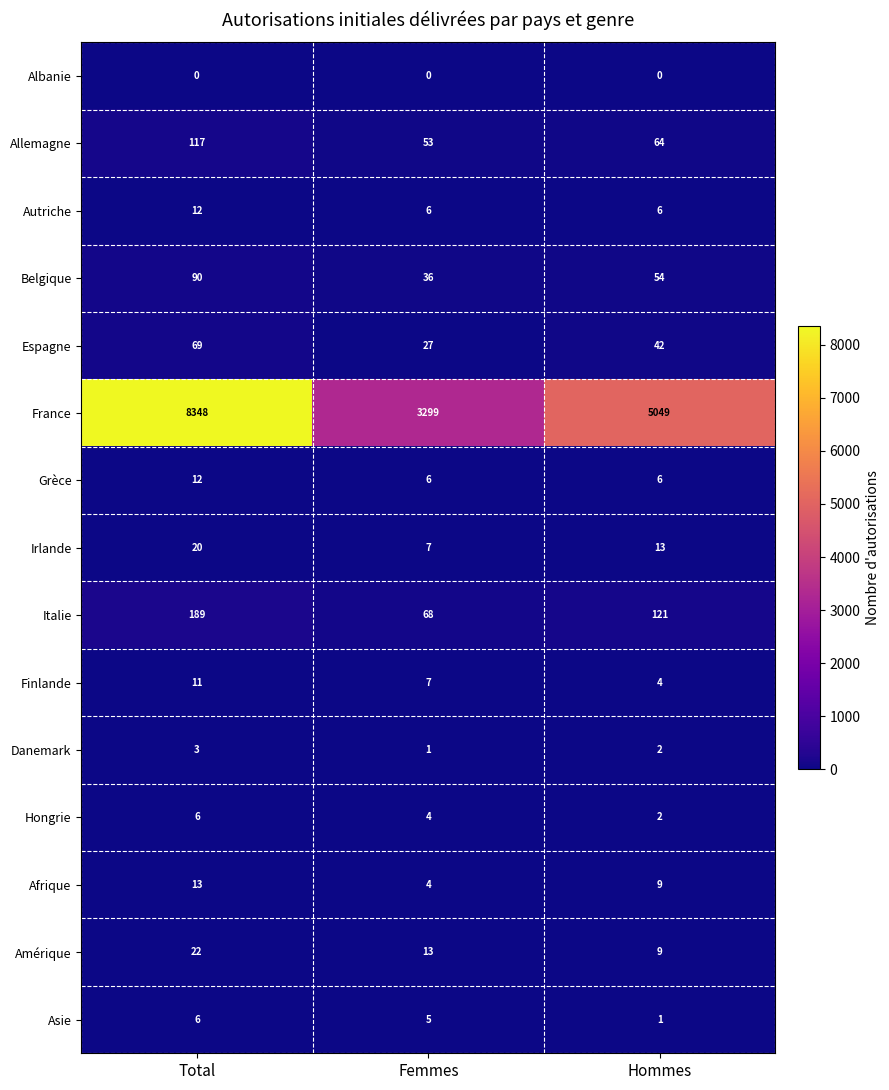

Between Femmes and Hommes, which series saw the biggest shift?

France